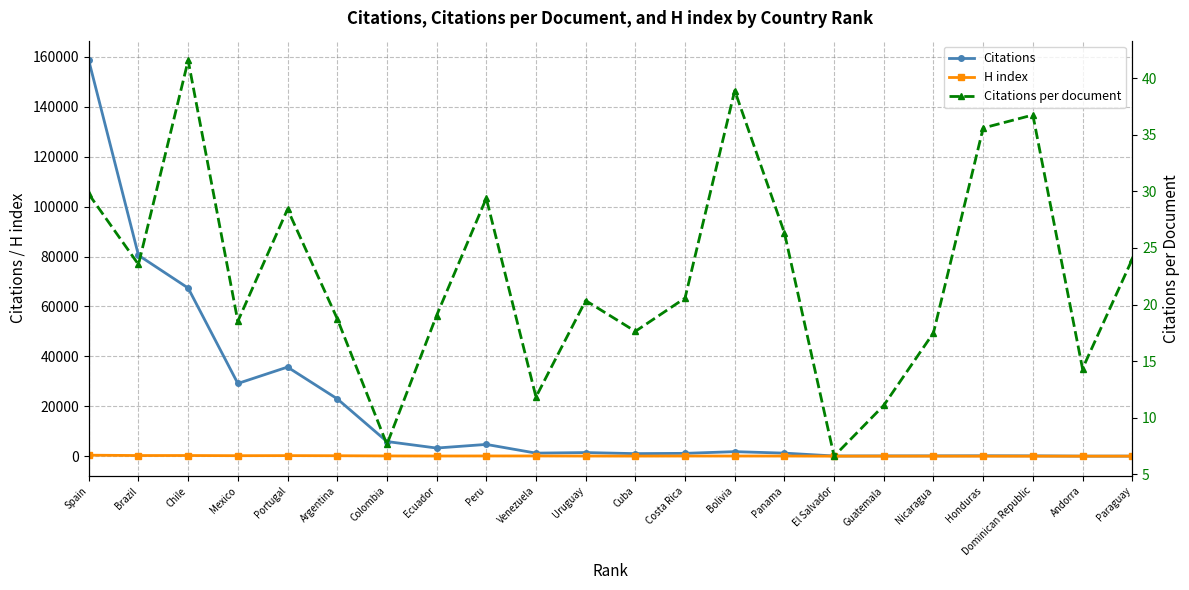

What is the label of the 3rd point from the right?

Dominican Republic